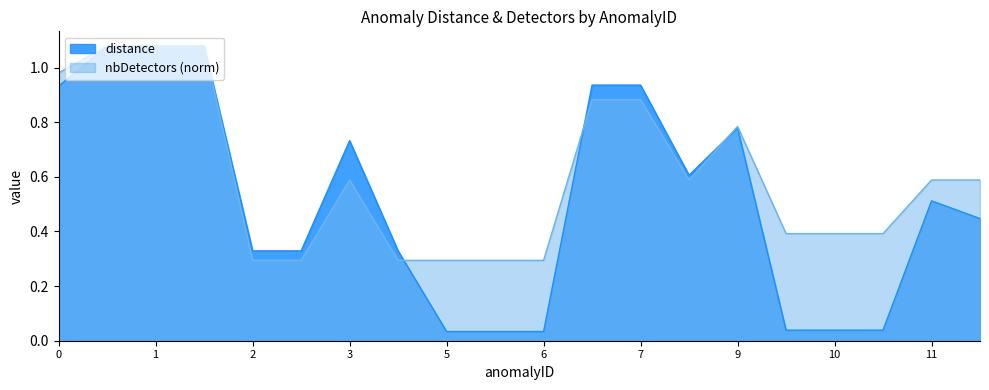

Does the chart display data point markers on the line(s)?

No